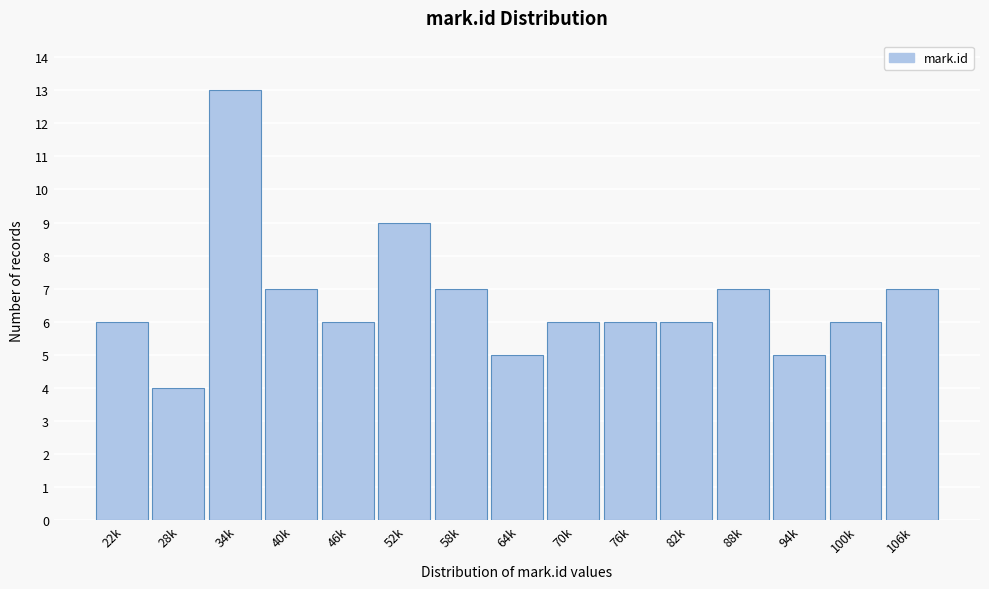

Reading right to left, list all the values displayed in this chart.

7	6	5	7	6	6	6	5	7	9	6	7	13	4	6